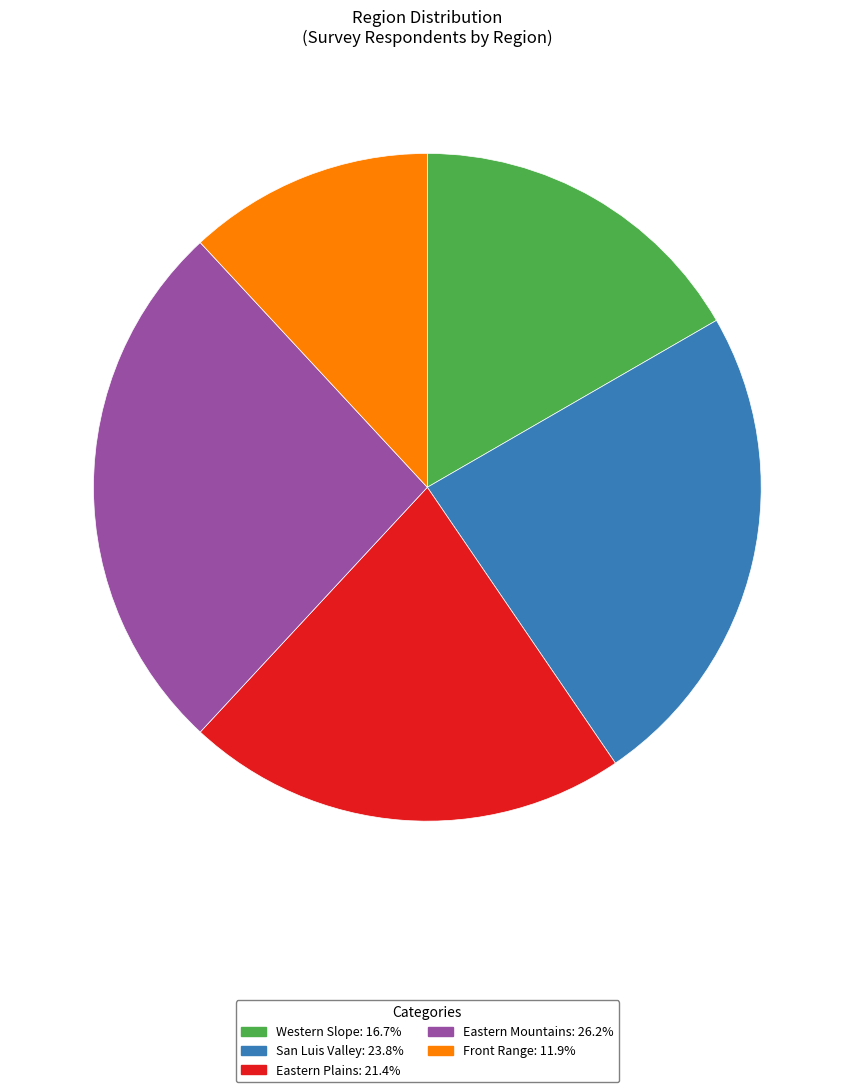

Which category has the biggest portion of the pie?

Eastern Mountains